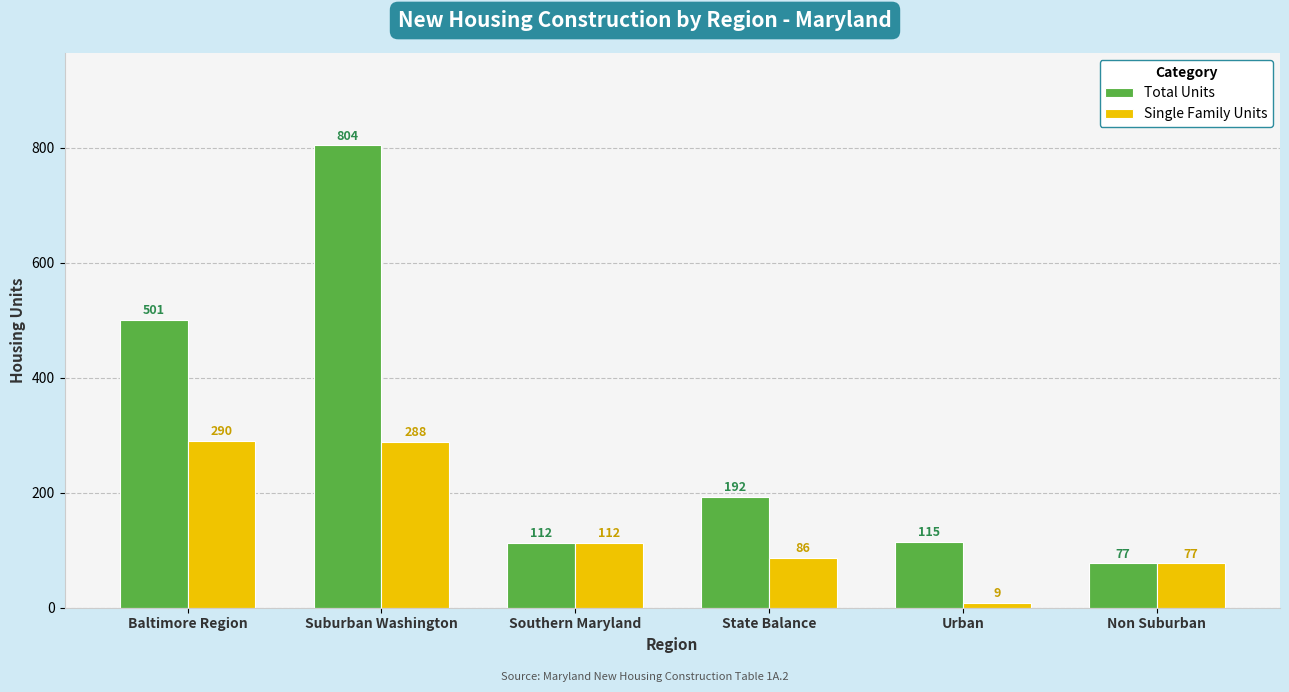

Between Baltimore Region and Suburban Washington, which series saw the biggest shift?

Total Units